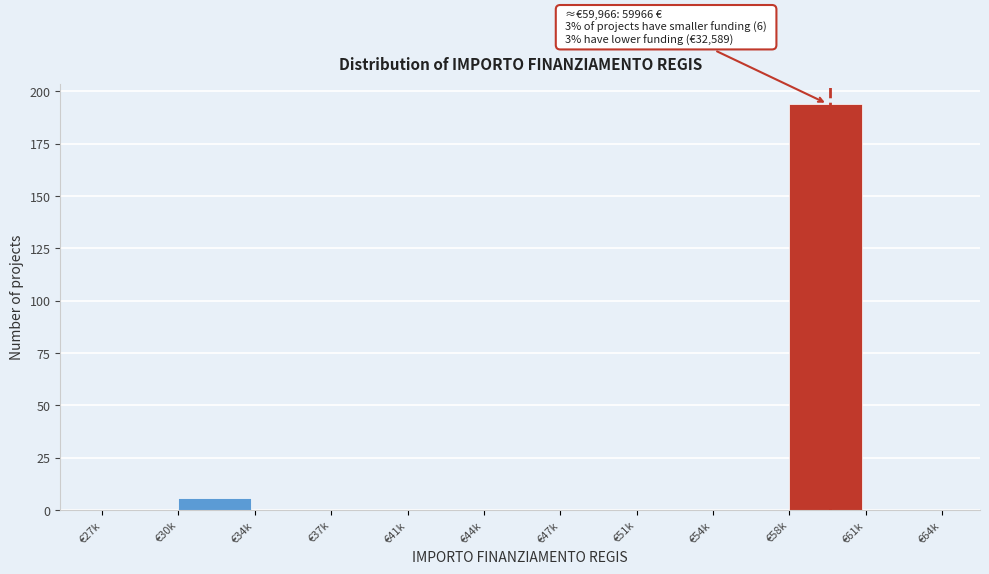

Reading right to left, what are all the values shown in this chart?

€61k=0	€58k=194	€54k=0	€51k=0	€47k=0	€44k=0	€41k=0	€37k=0	€34k=0	€30k=6	€27k=0